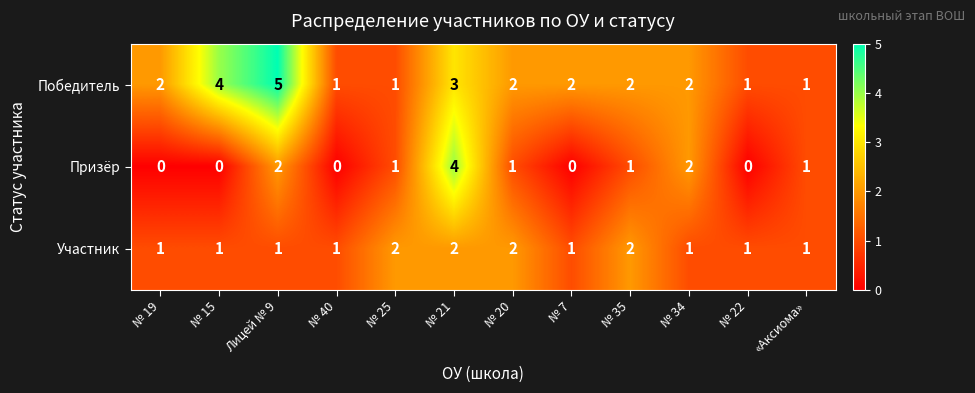

What is the difference between the maximum and second lowest values in the Призёр series?

4